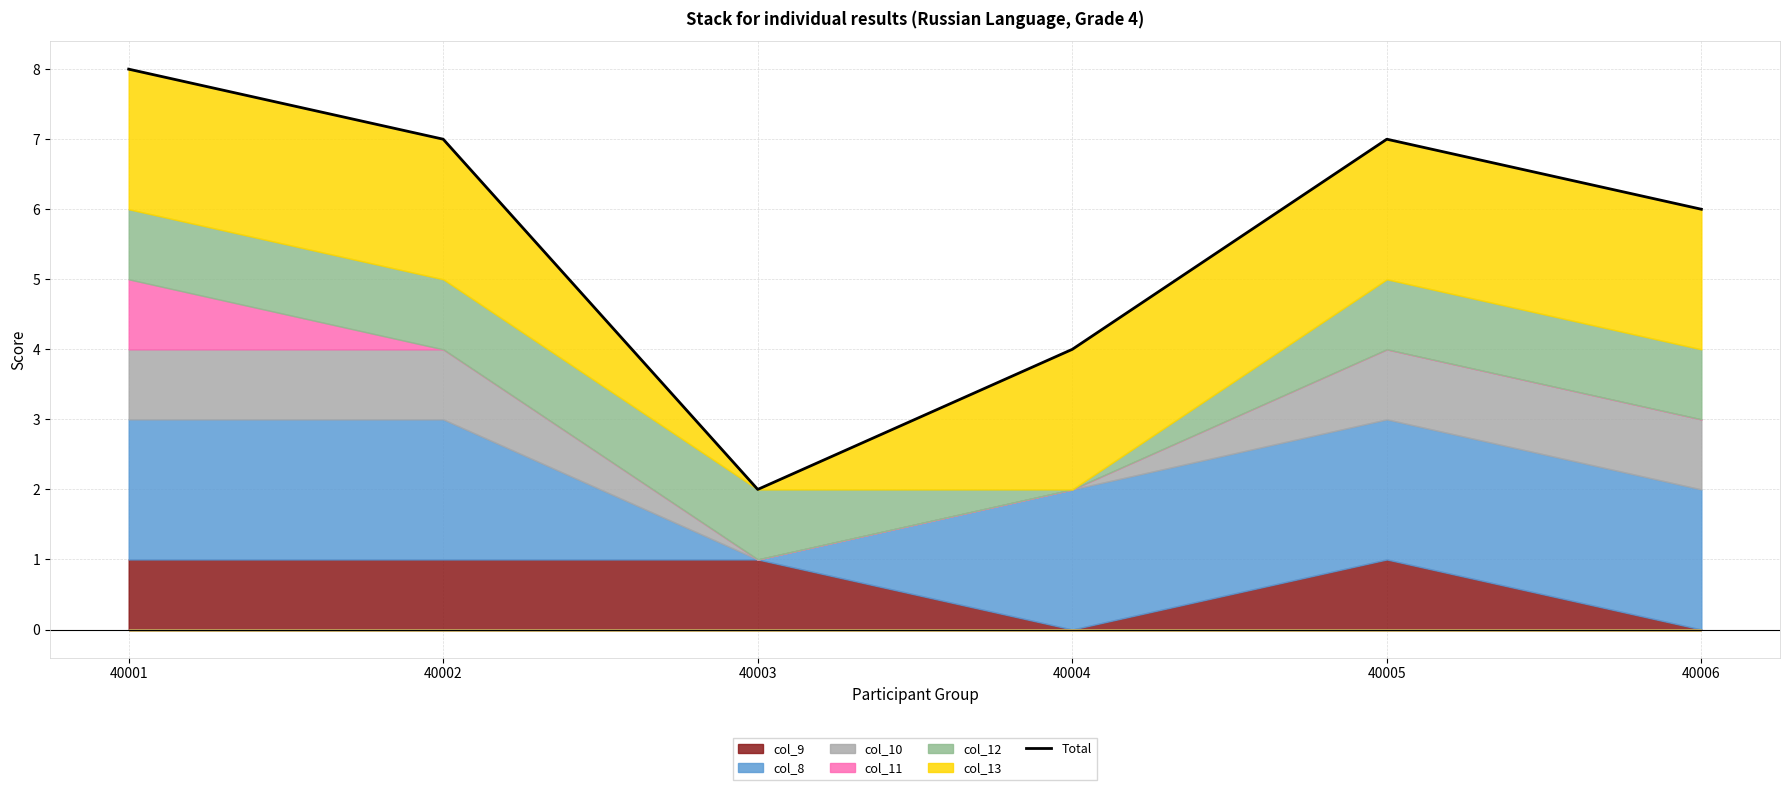

Rank the categories by value from lowest to highest.

40003, 40004, 40006, 40002, 40005, 40001